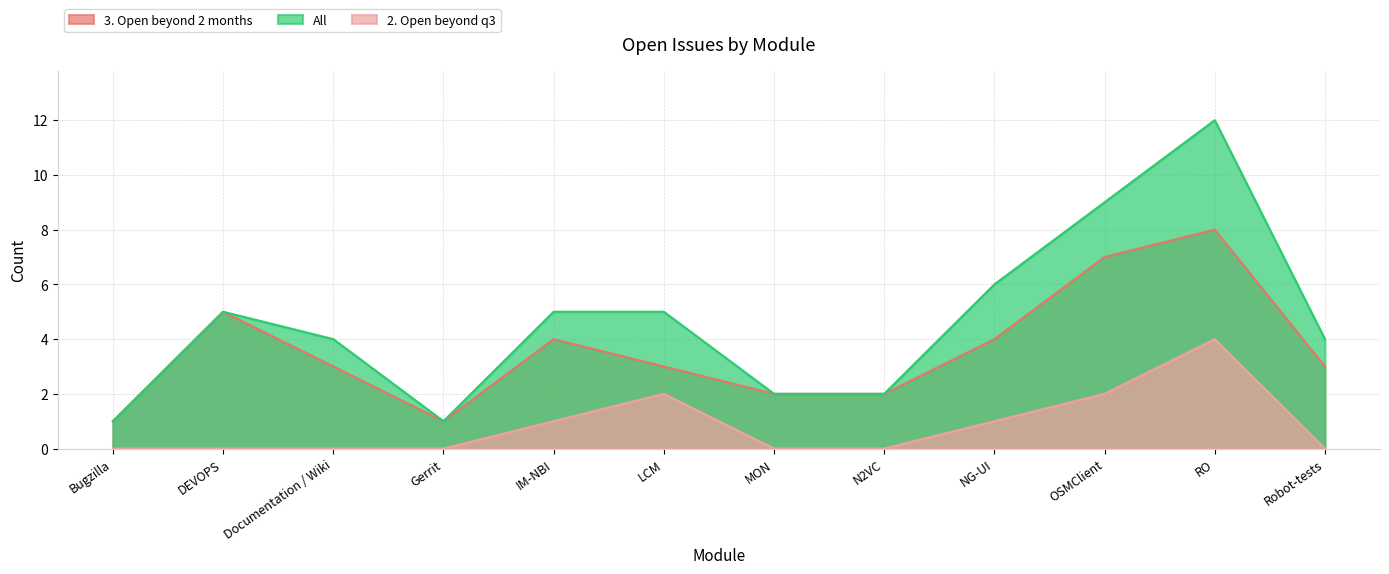

True or false: All and 3. Open beyond 2 months intersect in this chart.

False